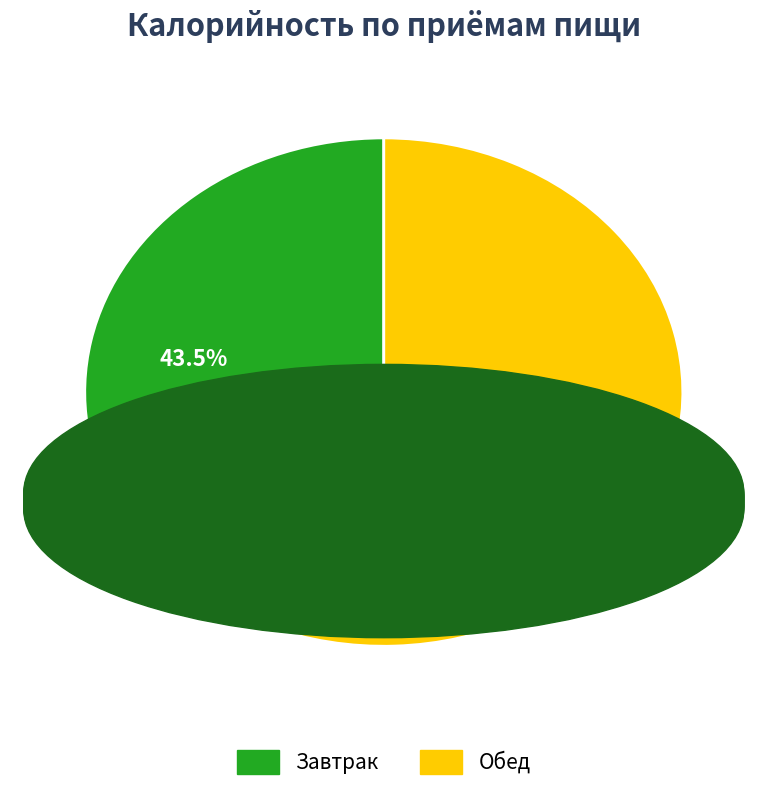

Combined, do Обед and Завтрак account for over 50%?

Yes